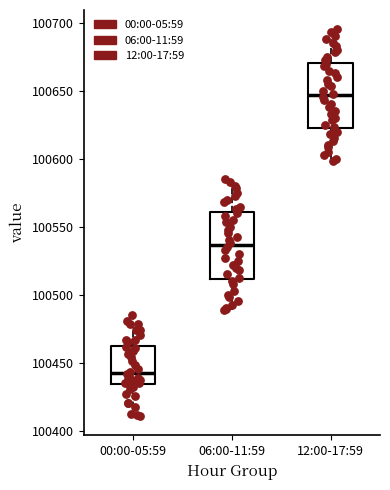

Reading left to right, transcribe this box plot: for each box, give where its median line is, the range the box spans, and where its two whiskers end, as read against the y-axis. The values are not printed on the chart, so give them approximately, as read against the axis.

00:00-05:59: median 100445, box 100435 to 100465, whiskers 100410 to 100485
06:00-11:59: median 100535, box 100510 to 100560, whiskers 100490 to 100585
12:00-17:59: median 100645, box 100625 to 100670, whiskers 100600 to 100695